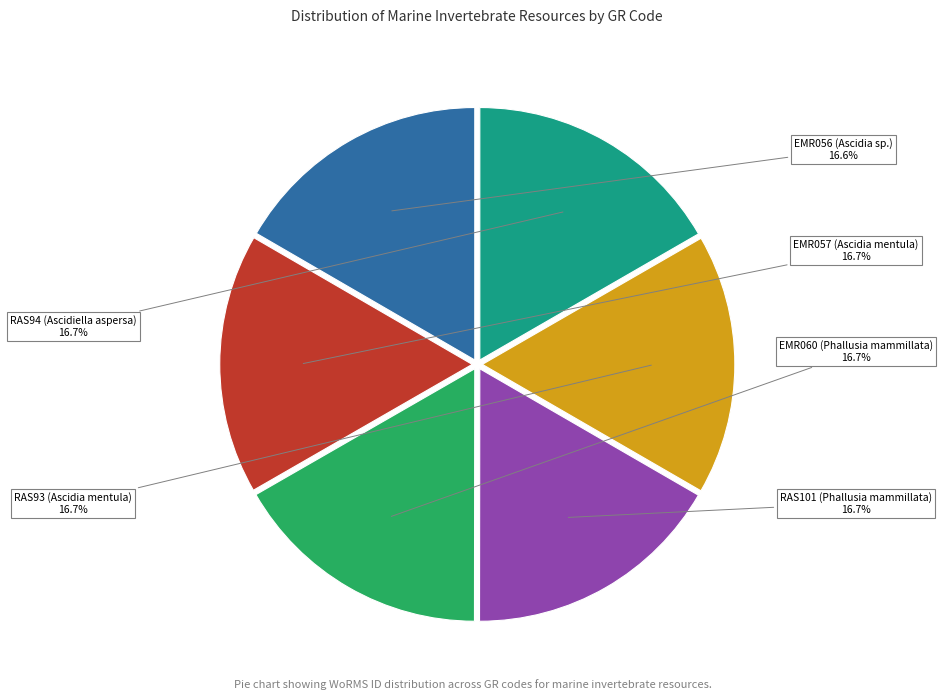

Approximately how many times larger is the value at RAS94 (Ascidiella aspersa) compared to EMR060 (Phallusia mammillata)?

1.0